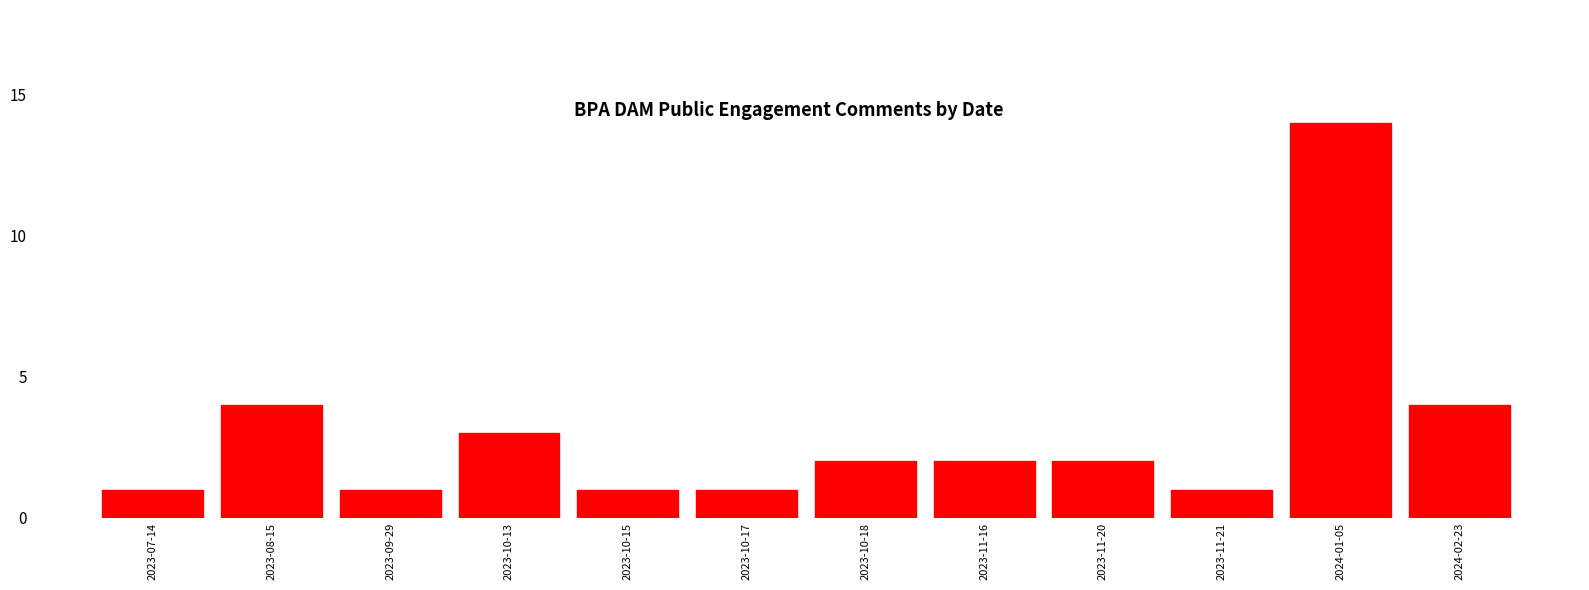

Reading left to right, what are all the values shown in this chart?

2023-07-14=1	2023-08-15=4	2023-09-29=1	2023-10-13=3	2023-10-15=1	2023-10-17=1	2023-10-18=2	2023-11-16=2	2023-11-20=2	2023-11-21=1	2024-01-05=14	2024-02-23=4